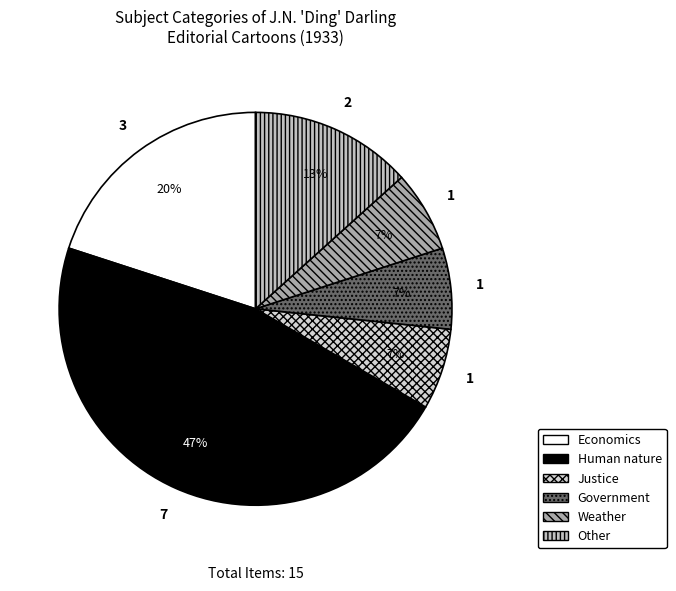

To the nearest percent, what is the average slice percentage?

17%